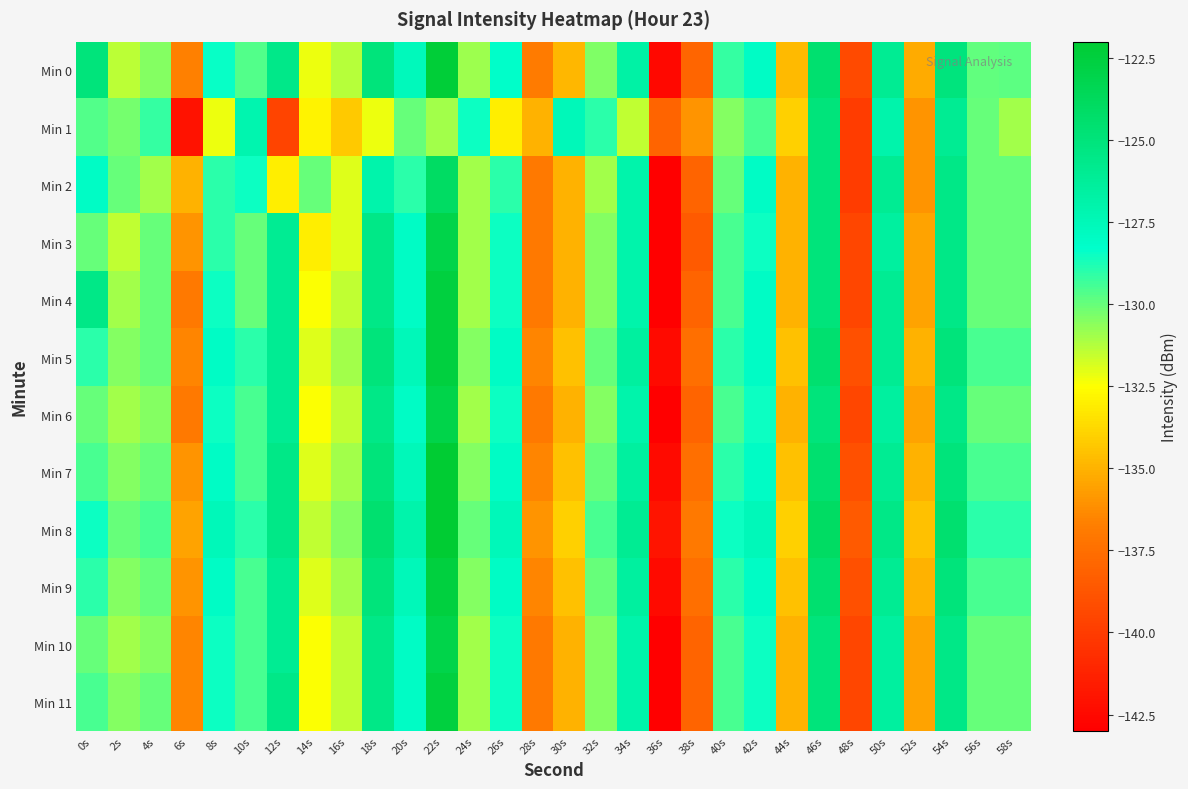

Reading left to right, what are all the values shown in this chart?

Min 0: 0s=-125.0	2s=-131.4	4s=-130.5	6s=-136.6	8s=-128.4	10s=-129.7	12s=-125.6	14s=-132.3	16s=-131.3	18s=-125.0	20s=-127.7	22s=-122.3	24s=-130.9	26s=-128.2	28s=-136.9	30s=-134.9	32s=-130.4	34s=-126.7	36s=-142.6	38s=-138.0	40s=-129.2	42s=-128.0	44s=-134.8	46s=-124.5	48s=-139.3	50s=-126.0	52s=-135.2	54s=-125.1	56s=-129.9	58s=-129.8
Min 1: 0s=-129.7	2s=-130.3	4s=-129.2	6s=-142.1	8s=-132.2	10s=-127.2	12s=-139.6	14s=-132.8	16s=-134.3	18s=-132.2	20s=-130.0	22s=-131.0	24s=-128.5	26s=-133.0	28s=-135.0	30s=-127.5	32s=-129.0	34s=-131.5	36s=-138.0	38s=-136.0	40s=-130.5	42s=-129.5	44s=-134.0	46s=-125.0	48s=-140.0	50s=-127.0	52s=-136.0	54s=-126.0	56s=-130.0	58s=-131.0
Min 2: 0s=-128.0	2s=-130.0	4s=-131.0	6s=-135.0	8s=-129.0	10s=-128.5	12s=-133.0	14s=-130.0	16s=-132.0	18s=-127.0	20s=-129.0	22s=-124.0	24s=-131.0	26s=-129.0	28s=-137.0	30s=-135.0	32s=-131.0	34s=-127.0	36s=-143.0	38s=-138.0	40s=-130.0	42s=-128.0	44s=-135.0	46s=-125.0	48s=-140.0	50s=-126.0	52s=-136.0	54s=-125.5	56s=-130.0	58s=-130.0
Min 3: 0s=-130.0	2s=-131.5	4s=-130.0	6s=-136.0	8s=-129.0	10s=-130.0	12s=-126.0	14s=-133.0	16s=-132.0	18s=-125.5	20s=-128.0	22s=-123.0	24s=-131.0	26s=-128.5	28s=-137.0	30s=-135.0	32s=-130.5	34s=-127.0	36s=-143.0	38s=-138.5	40s=-129.5	42s=-128.5	44s=-135.0	46s=-125.0	48s=-139.5	50s=-126.5	52s=-135.5	54s=-125.5	56s=-130.0	58s=-130.0
Min 4: 0s=-125.5	2s=-131.0	4s=-130.0	6s=-137.0	8s=-128.5	10s=-130.0	12s=-126.0	14s=-132.5	16s=-131.5	18s=-125.5	20s=-128.0	22s=-122.5	24s=-131.0	26s=-128.5	28s=-137.0	30s=-135.0	32s=-130.5	34s=-127.0	36s=-143.0	38s=-138.0	40s=-129.5	42s=-128.0	44s=-135.0	46s=-125.0	48s=-139.5	50s=-126.0	52s=-135.5	54s=-125.5	56s=-130.0	58s=-130.0
Min 5: 0s=-129.0	2s=-130.5	4s=-130.0	6s=-136.5	8s=-128.0	10s=-129.0	12s=-126.0	14s=-132.0	16s=-131.0	18s=-125.0	20s=-127.5	22s=-122.5	24s=-130.5	26s=-128.0	28s=-136.5	30s=-134.5	32s=-130.0	34s=-126.5	36s=-142.5	38s=-137.5	40s=-129.0	42s=-128.0	44s=-134.5	46s=-124.5	48s=-139.0	50s=-126.0	52s=-135.0	54s=-125.0	56s=-129.5	58s=-129.5
Min 6: 0s=-130.0	2s=-131.0	4s=-130.5	6s=-137.0	8s=-128.5	10s=-129.5	12s=-126.0	14s=-132.5	16s=-131.5	18s=-125.5	20s=-128.0	22s=-123.0	24s=-131.0	26s=-128.5	28s=-137.0	30s=-135.0	32s=-130.5	34s=-127.0	36s=-143.0	38s=-138.0	40s=-129.5	42s=-128.5	44s=-135.0	46s=-125.0	48s=-139.5	50s=-126.5	52s=-135.5	54s=-125.5	56s=-130.0	58s=-130.0
Min 7: 0s=-129.5	2s=-130.5	4s=-130.0	6s=-136.0	8s=-128.0	10s=-129.5	12s=-125.5	14s=-132.0	16s=-131.0	18s=-125.0	20s=-127.5	22s=-122.0	24s=-130.5	26s=-128.0	28s=-136.5	30s=-134.5	32s=-130.0	34s=-126.5	36s=-142.5	38s=-137.5	40s=-129.0	42s=-128.0	44s=-134.5	46s=-124.5	48s=-139.0	50s=-126.0	52s=-135.0	54s=-125.0	56s=-129.5	58s=-129.5
Min 8: 0s=-128.5	2s=-130.0	4s=-129.5	6s=-135.5	8s=-127.5	10s=-129.0	12s=-125.5	14s=-131.5	16s=-130.5	18s=-124.5	20s=-127.0	22s=-121.5	24s=-130.0	26s=-127.5	28s=-136.0	30s=-134.0	32s=-129.5	34s=-126.0	36s=-142.0	38s=-137.0	40s=-128.5	42s=-127.5	44s=-134.0	46s=-124.0	48s=-138.5	50s=-125.5	52s=-134.5	54s=-124.5	56s=-129.0	58s=-129.0
Min 9: 0s=-129.0	2s=-130.5	4s=-130.0	6s=-136.0	8s=-128.0	10s=-129.5	12s=-126.0	14s=-132.0	16s=-131.0	18s=-125.0	20s=-127.5	22s=-122.5	24s=-130.5	26s=-128.0	28s=-136.5	30s=-134.5	32s=-130.0	34s=-126.5	36s=-142.5	38s=-137.5	40s=-129.0	42s=-128.0	44s=-134.5	46s=-124.5	48s=-139.0	50s=-126.0	52s=-135.0	54s=-125.0	56s=-129.5	58s=-129.5
Min 10: 0s=-130.0	2s=-131.0	4s=-130.5	6s=-136.5	8s=-128.5	10s=-129.5	12s=-126.0	14s=-132.5	16s=-131.5	18s=-125.5	20s=-128.0	22s=-123.0	24s=-131.0	26s=-128.5	28s=-137.0	30s=-135.0	32s=-130.5	34s=-127.0	36s=-143.0	38s=-138.0	40s=-129.5	42s=-128.5	44s=-135.0	46s=-125.0	48s=-139.5	50s=-126.5	52s=-135.5	54s=-125.5	56s=-130.0	58s=-130.0
Min 11: 0s=-129.5	2s=-130.5	4s=-130.0	6s=-136.5	8s=-128.5	10s=-129.5	12s=-125.5	14s=-132.5	16s=-131.5	18s=-125.5	20s=-128.0	22s=-122.5	24s=-131.0	26s=-128.5	28s=-137.0	30s=-135.0	32s=-130.5	34s=-127.0	36s=-143.0	38s=-138.0	40s=-129.5	42s=-128.5	44s=-135.0	46s=-125.0	48s=-139.5	50s=-126.5	52s=-135.5	54s=-125.5	56s=-130.0	58s=-130.0